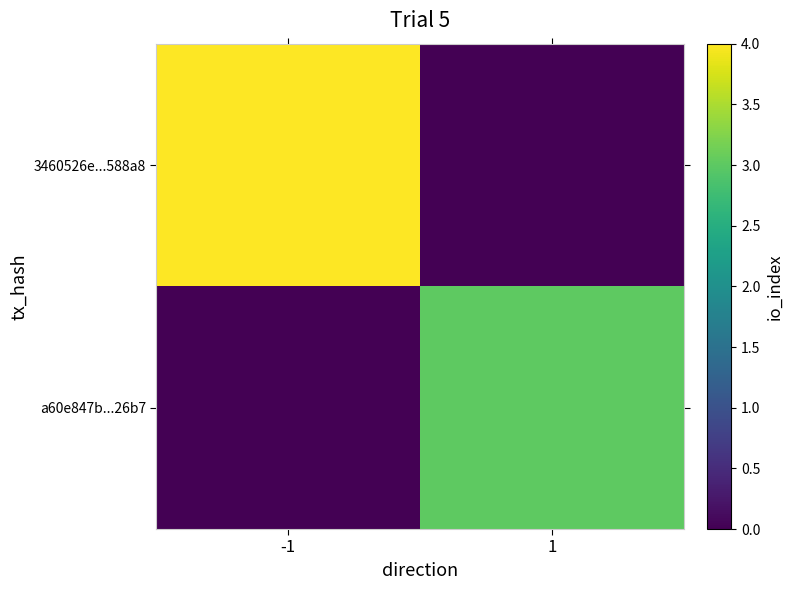

Reading left to right, extract all data points from this chart.

3460526e...588a8: -1=4	1=0
a60e847b...26b7: -1=0	1=3